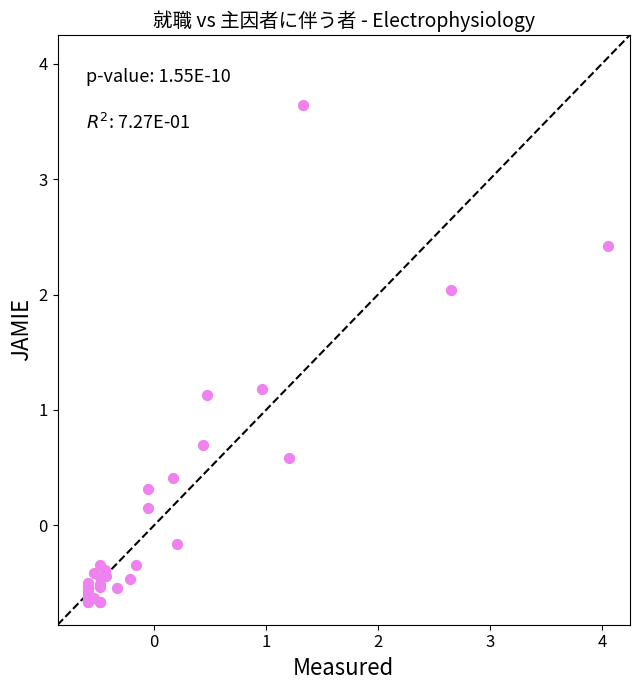

What Y value in the scatter plot is closest to 1?

1.1